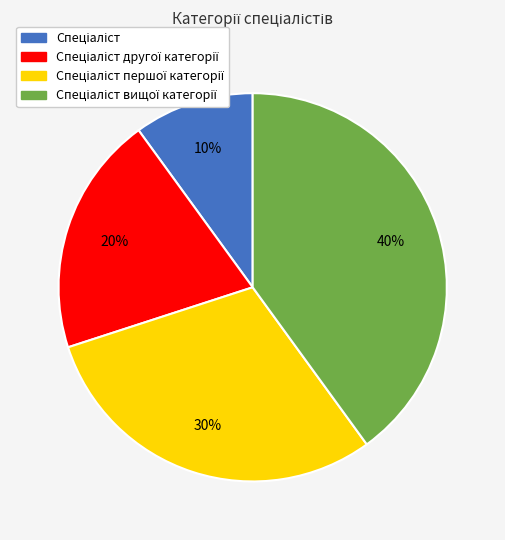

Is there any slice that represents more than half of the pie?

No